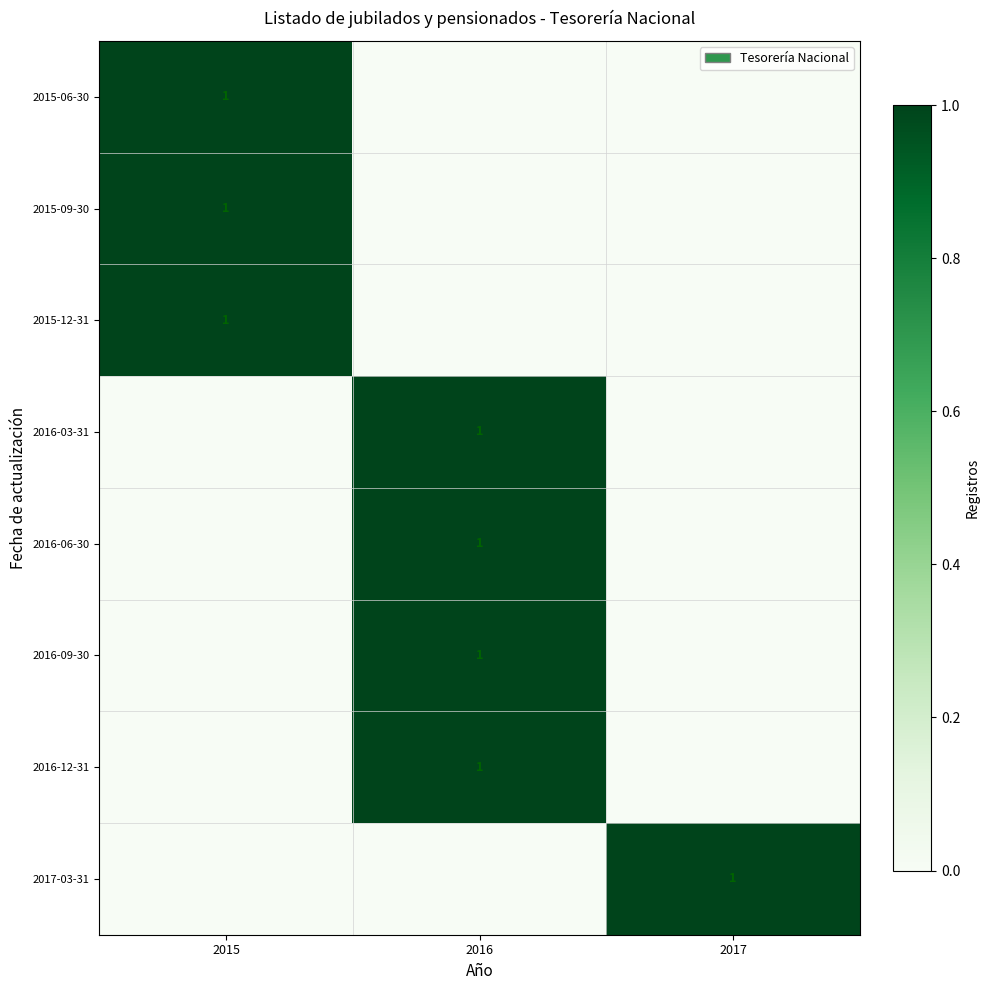

How many data points does each series have?

3